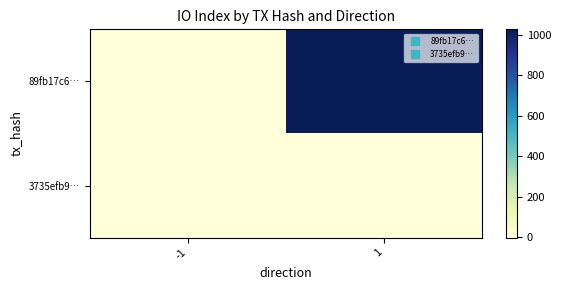

Reading right to left, list all the values displayed in this chart.

89fb17c6…: 1=1026	-1=-1
3735efb9…: 1=1	-1=1